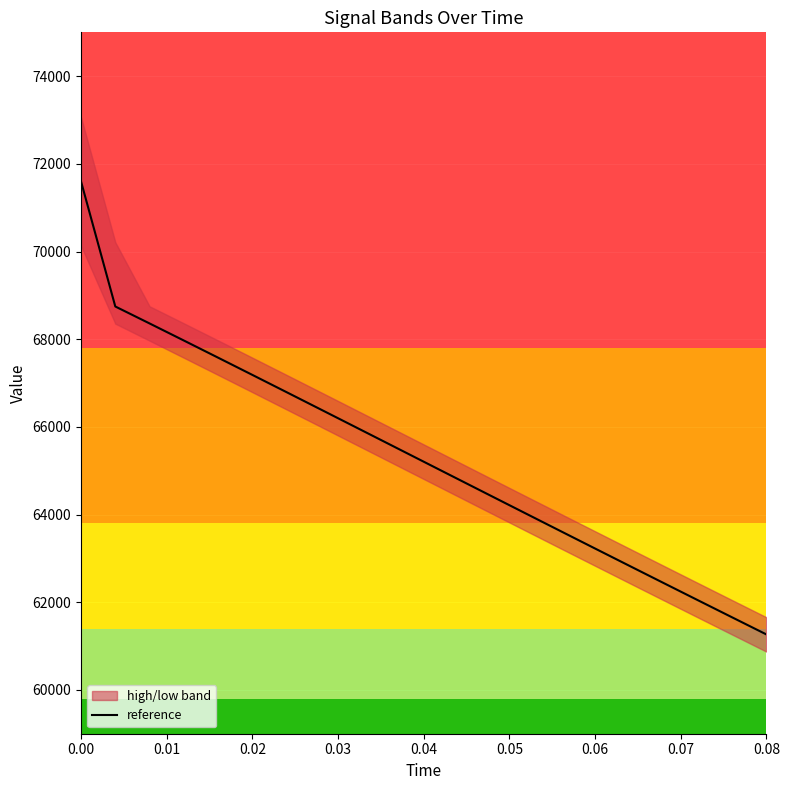

True or false: there are more than 2 points higher than both neighbors.

False